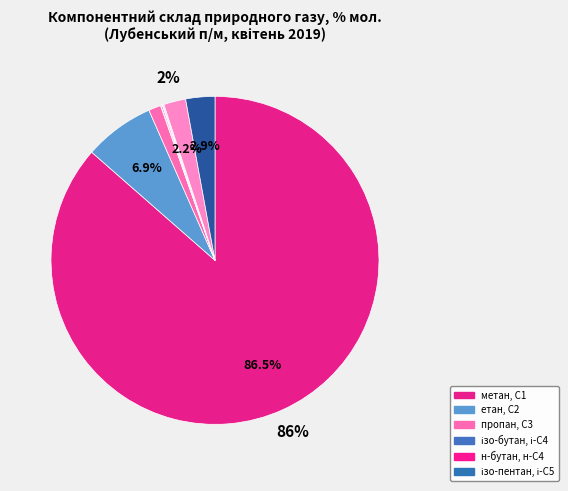

How many slices are in this pie chart?

10